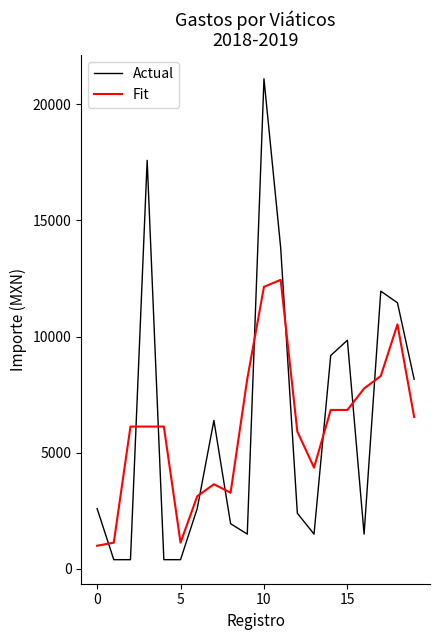

How many lines are shown in the chart?

2